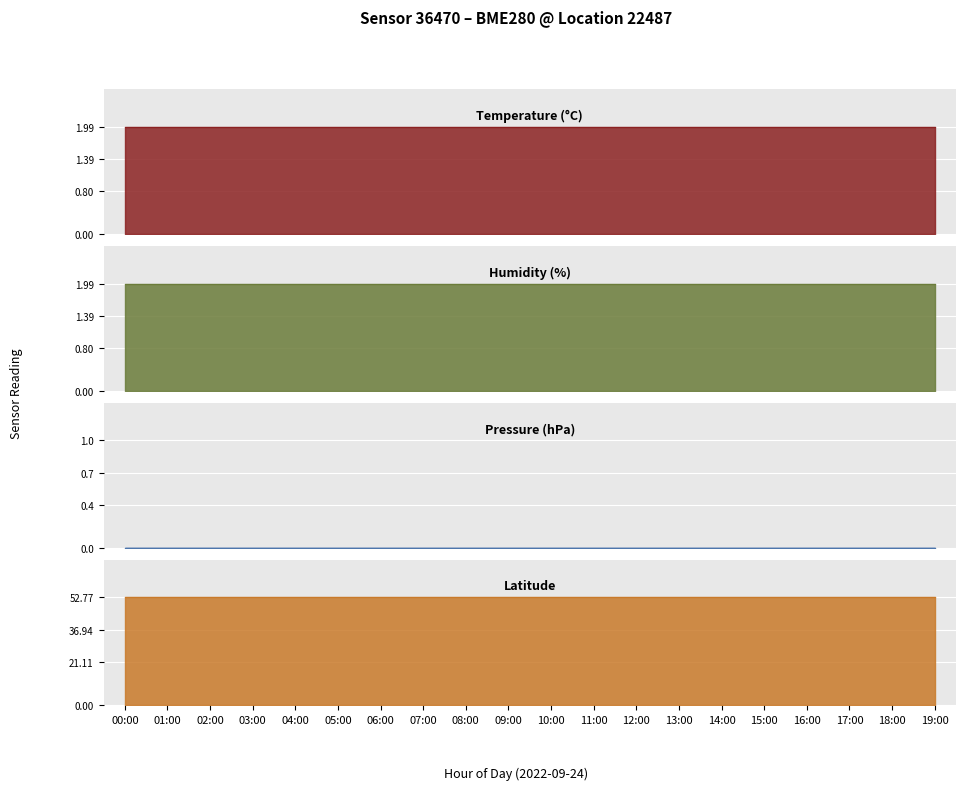

At 18:00, list the series in order from smallest to largest.

pressure, temperature, humidity, lat